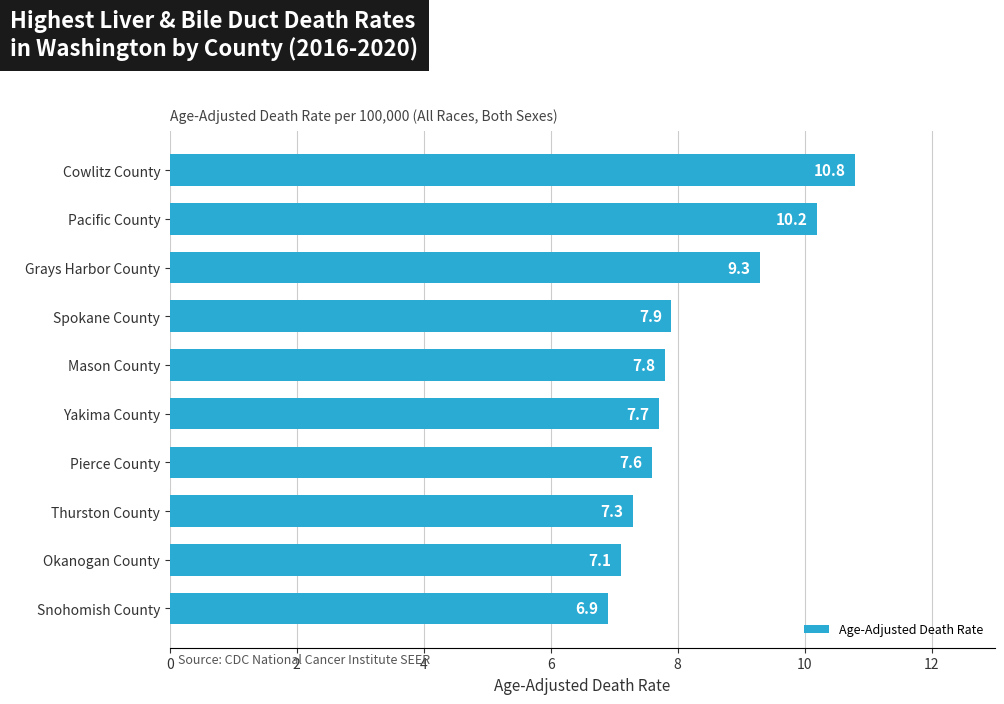

List the labels in order of value, largest first.

Cowlitz County, Pacific County, Grays Harbor County, Spokane County, Mason County, Yakima County, Pierce County, Thurston County, Okanogan County, Snohomish County